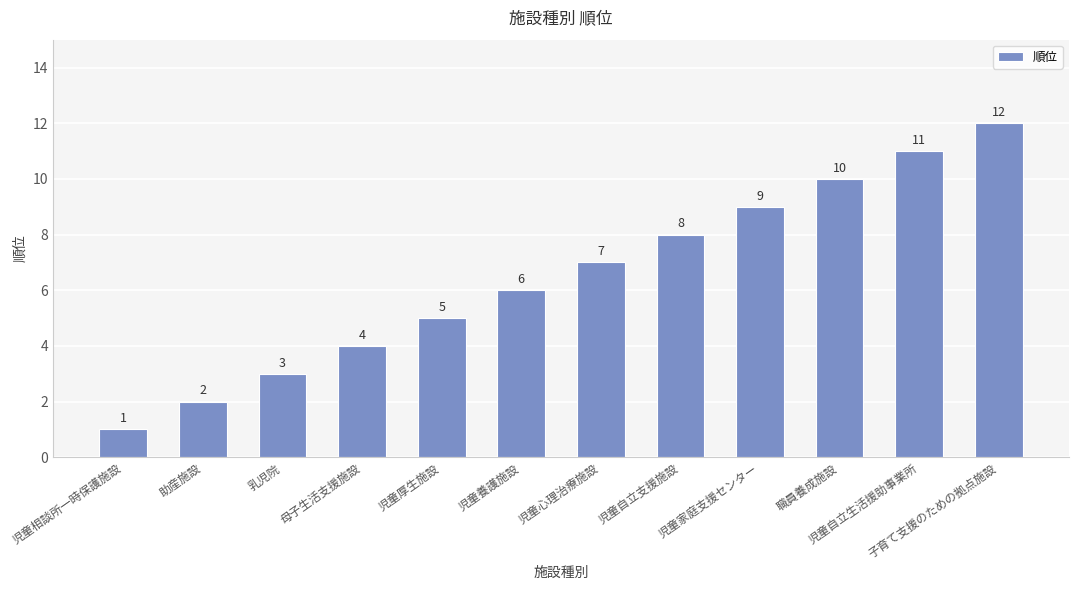

Approximately how many times larger is the value at 児童心理治療施設 compared to 児童養護施設?

1.2